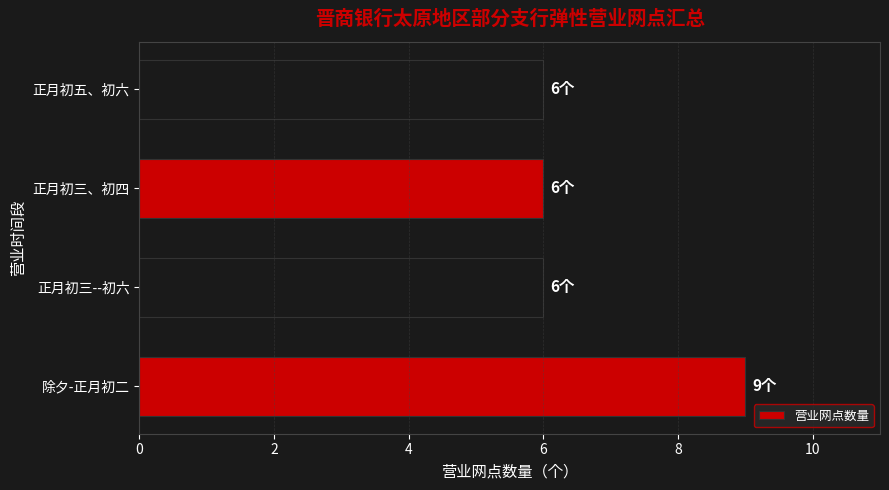

What is the change in value from 除夕-正月初二 to 正月初五、初六?

-3